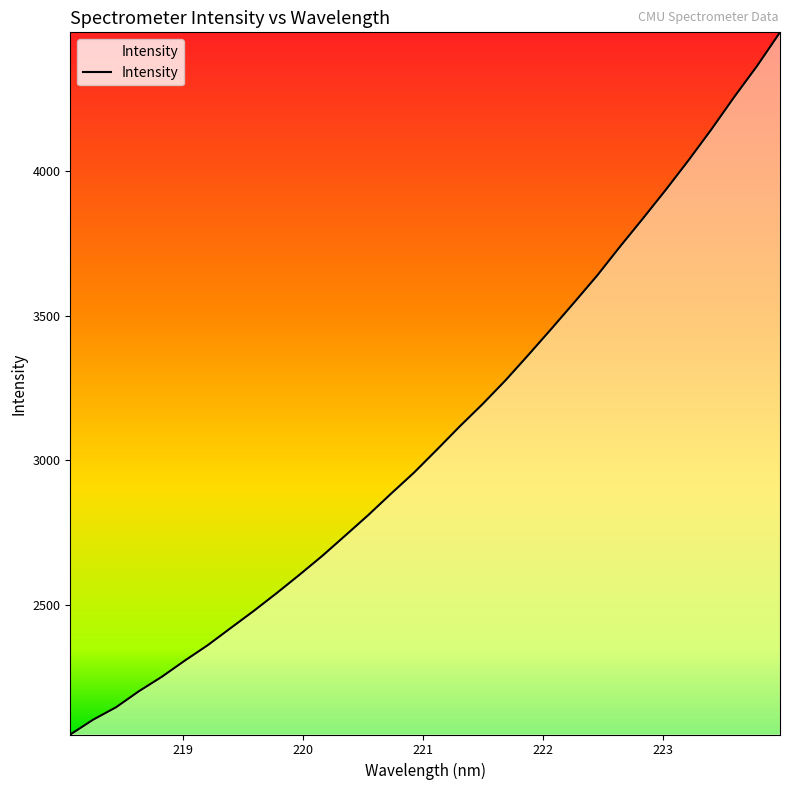

What is the smallest value displayed?

2053.6